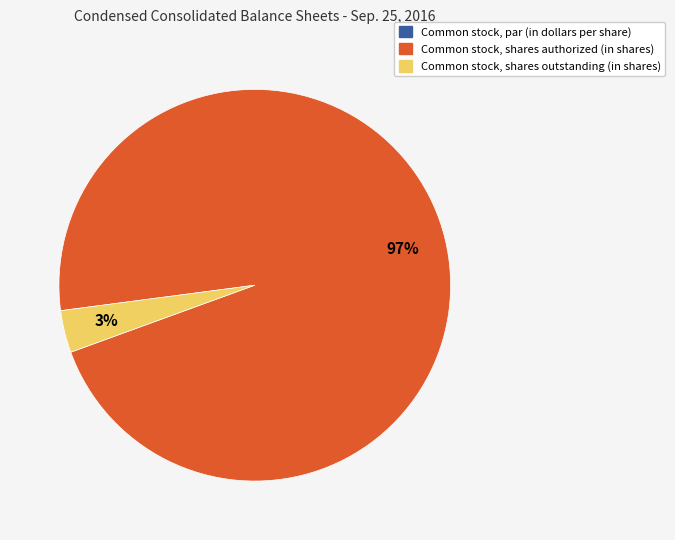

True or false: Common stock, shares authorized (in shares) accounts for 97% of the total.

True